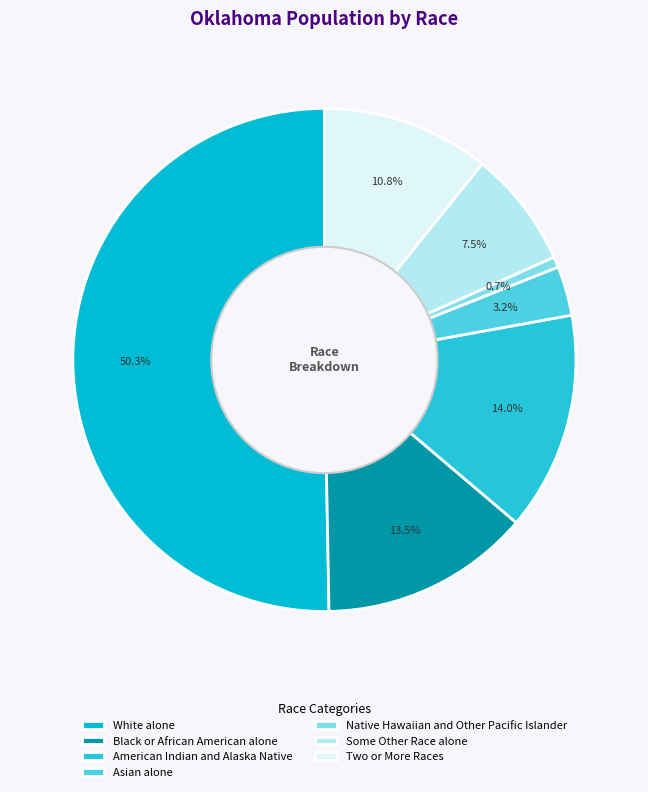

How many slices are in this pie chart?

7